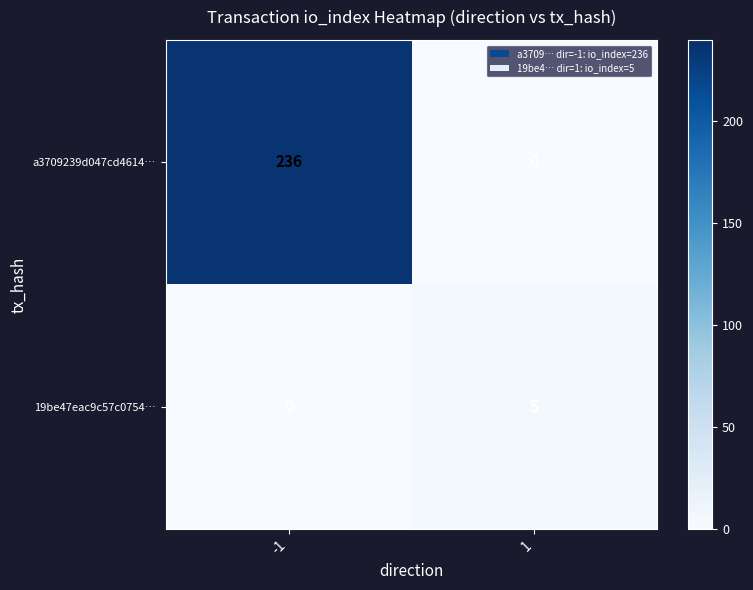

Which series has the widest spread of values?

a3709239d047cd4614…